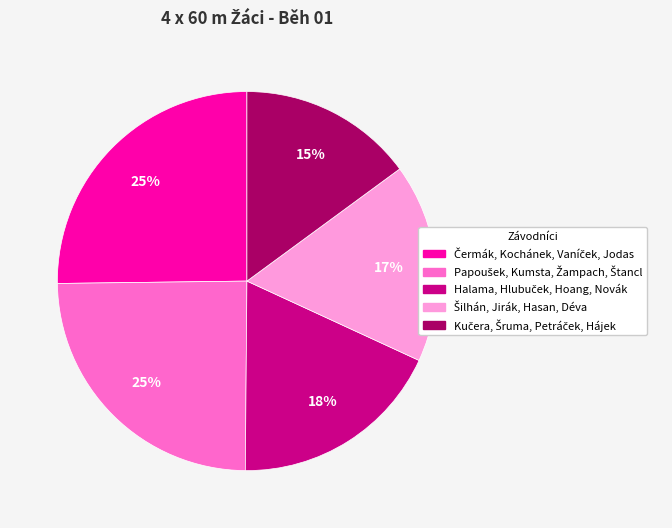

To the nearest percent, what is the average slice percentage?

20%